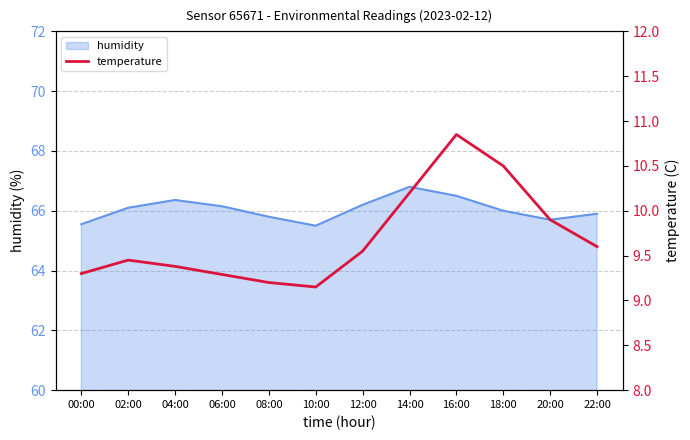

Reading right to left, transcribe all the data shown in this chart.

9.6	9.9	10.5	10.8	10.2	9.6	9.2	9.2	9.3	9.4	9.4	9.3